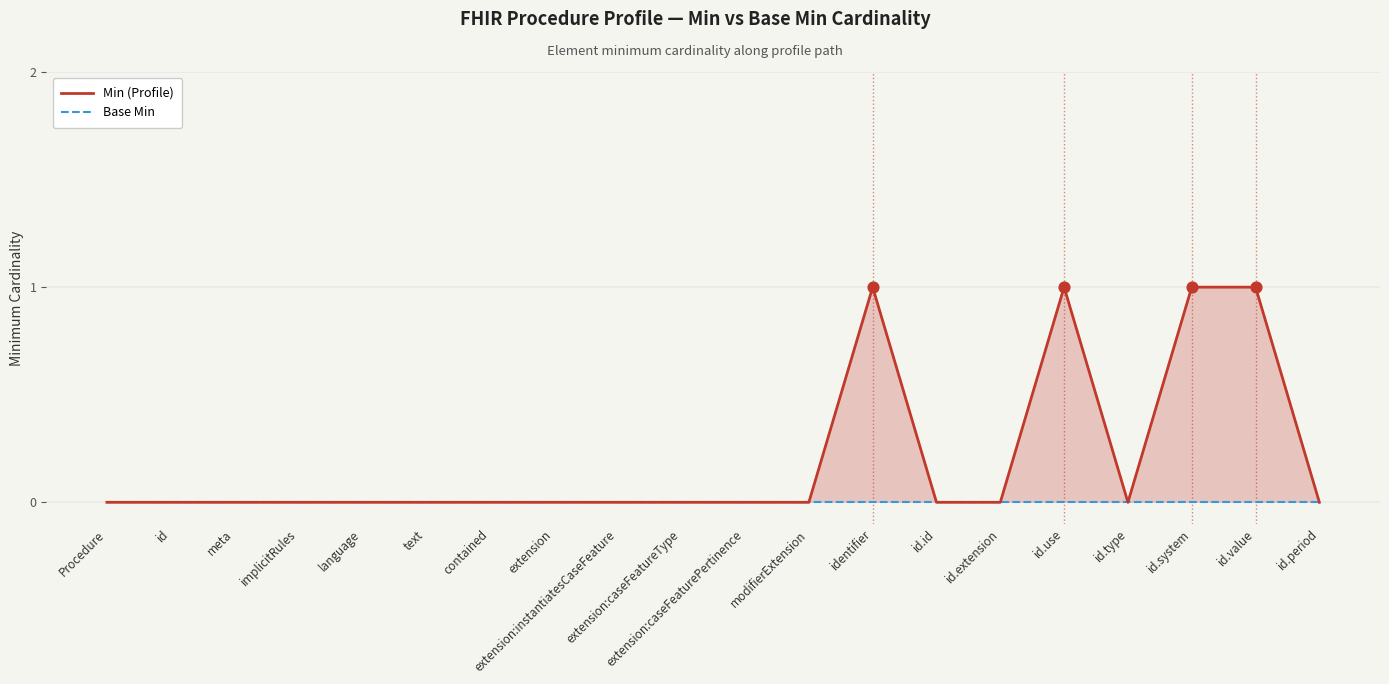

At which category is the sum across all series the highest?

identifier